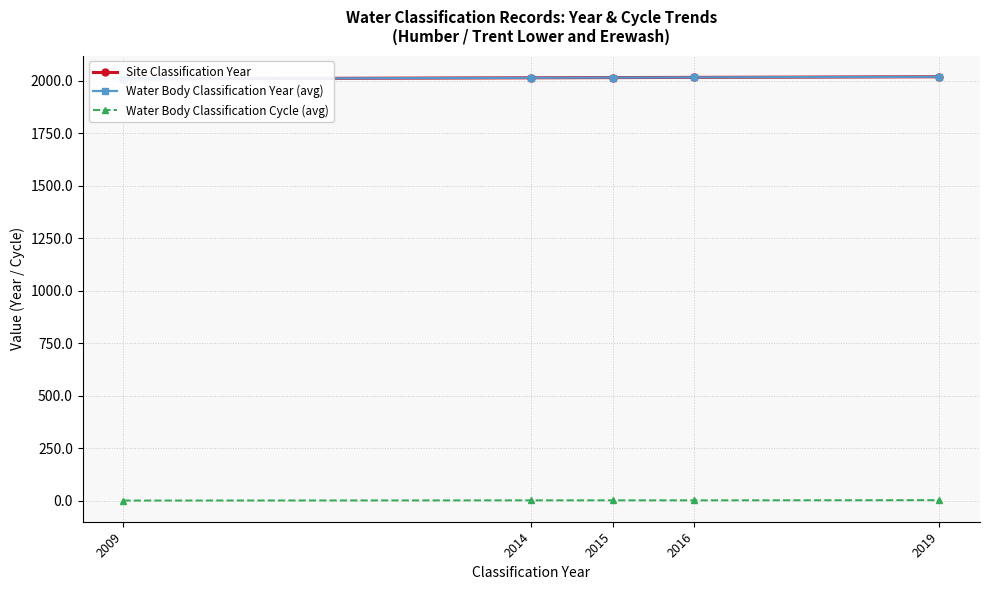

Reading left to right, what are all the values shown in this chart?

Site Classification Year: 2009=2009.0	2014=2014.0	2015=2015.0	2016=2016.0	2019=2019.0
Water Body Classification Year (avg): 2009=2009.0	2014=2014.0	2015=2015.0	2016=2016.0	2019=2019.0
Water Body Classification Cycle (avg): 2009=1.0	2014=2.0	2015=2.0	2016=2.0	2019=2.8